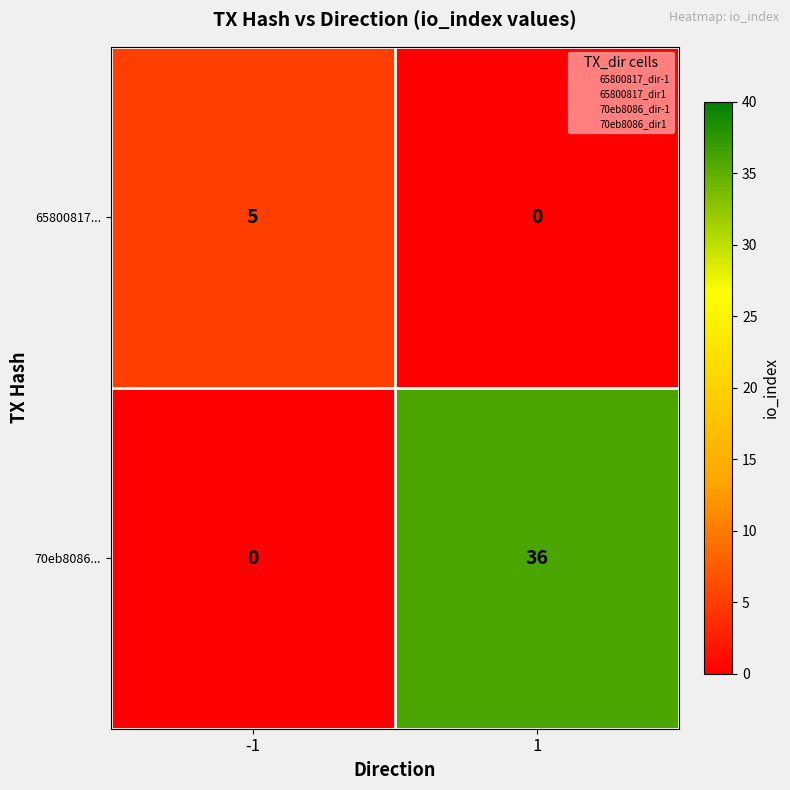

Is it true that 65800817... equals 8 at -1?

False